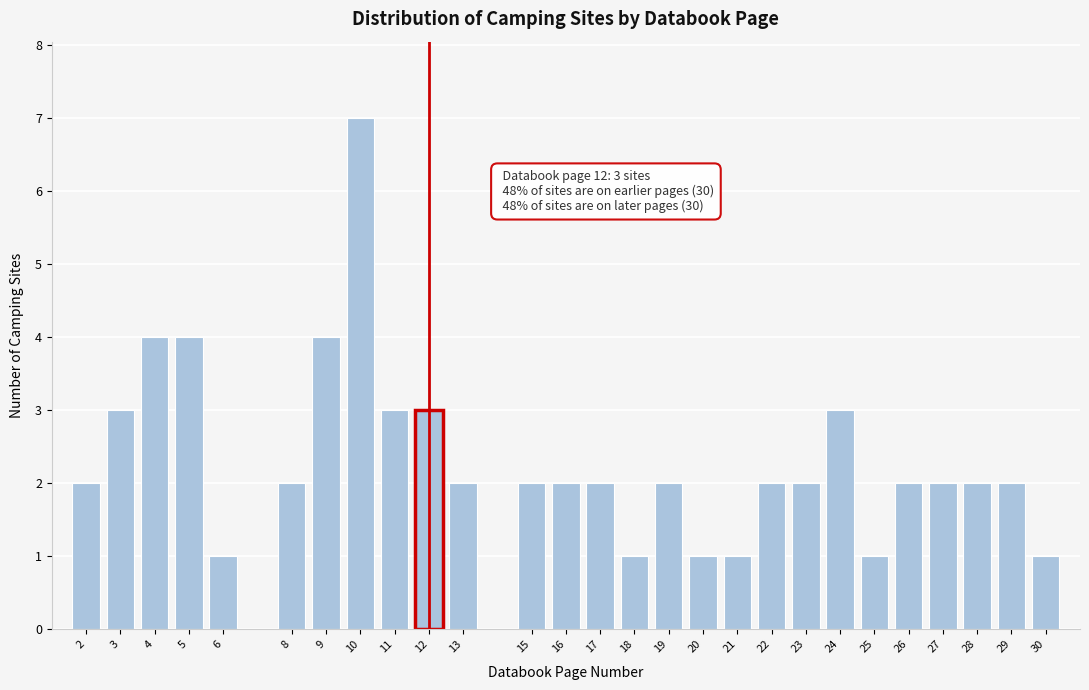

Reading left to right, what are all the values shown in this chart?

2=2	3=3	4=4	5=4	6=1	8=2	9=4	10=7	11=3	12=3	13=2	15=2	16=2	17=2	18=1	19=2	20=1	21=1	22=2	23=2	24=3	25=1	26=2	27=2	28=2	29=2	30=1